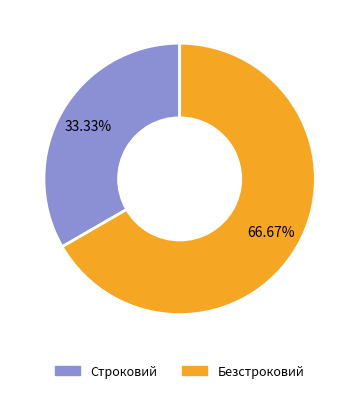

What percentage is NOT represented by Безстроковий?

33.3%